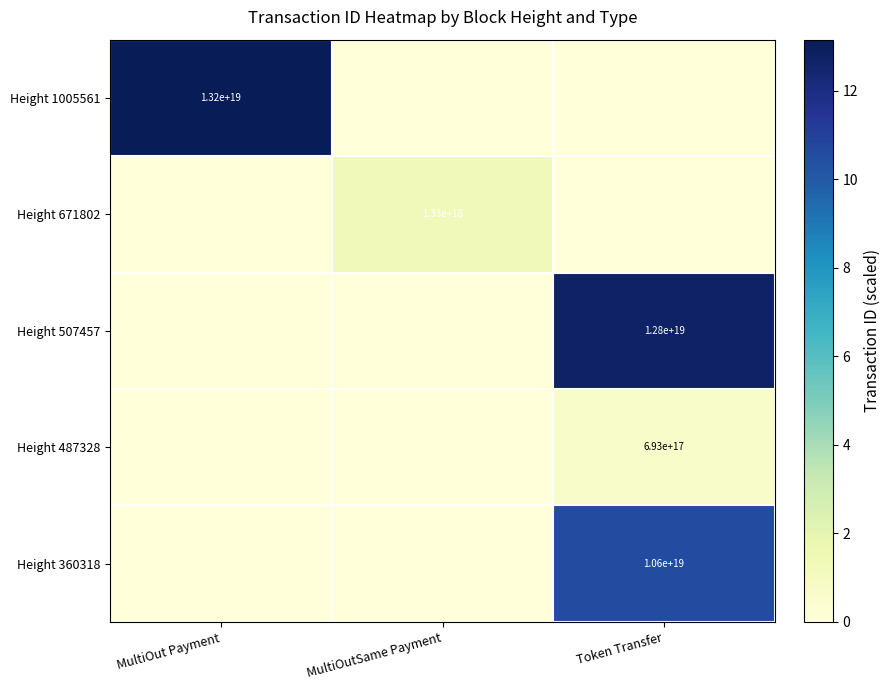

Which category has the highest value across all series?

MultiOut Payment